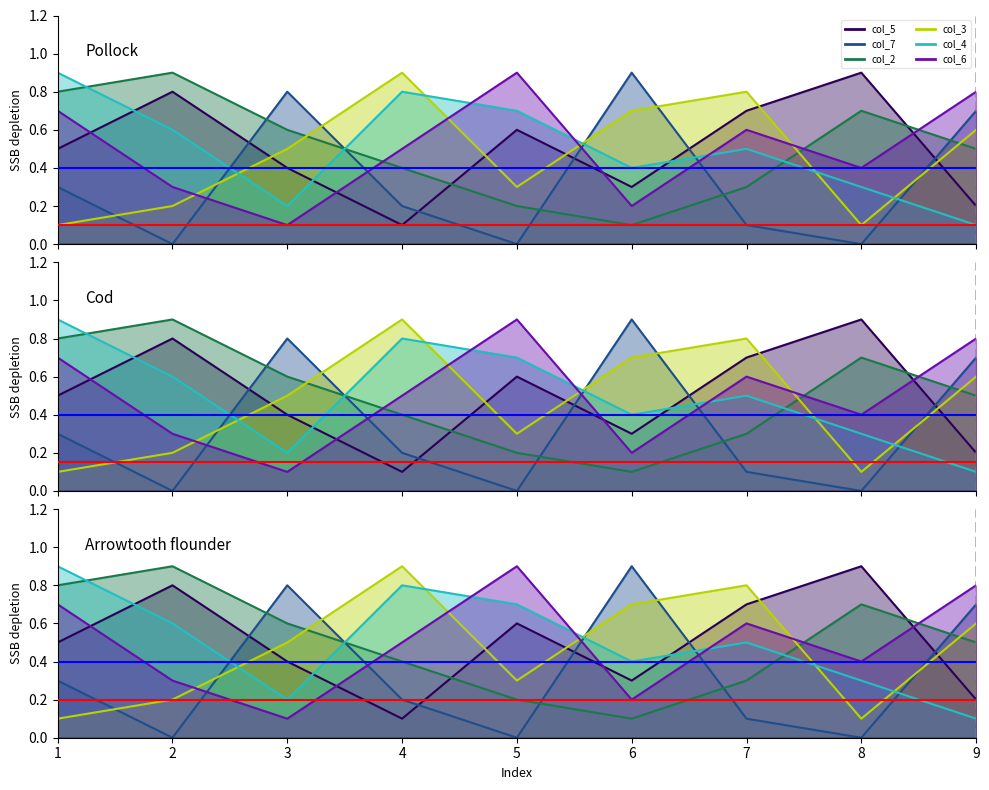

What is the difference between the highest and lowest values at 1?

0.8